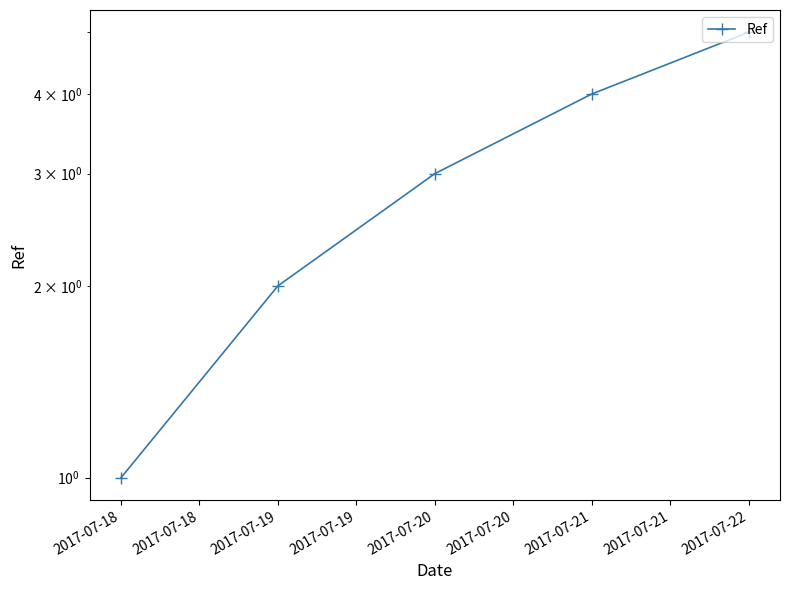

True or false: there are more than 1 points higher than both neighbors.

False